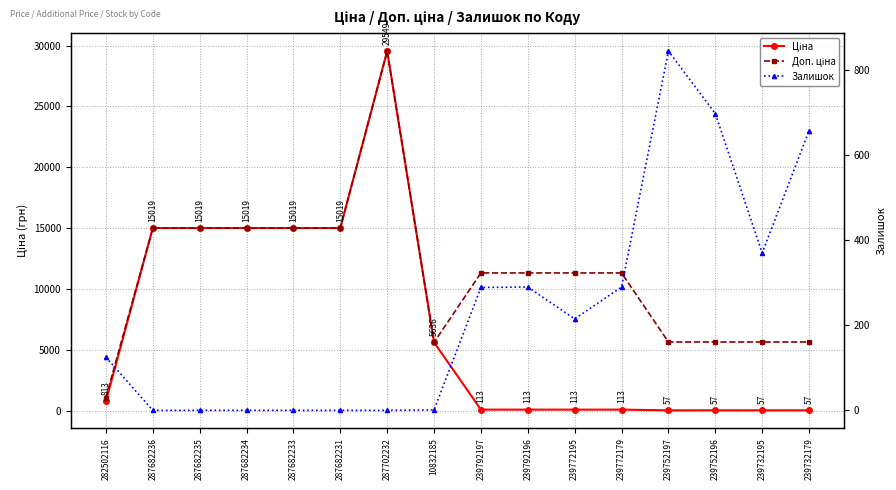

Reading right to left, what are all the values shown in this chart?

Ціна: 239732179=56.7	239732195=56.7	239752196=56.7	239752197=56.7	239772179=113.3	239772195=113.3	239792196=113.3	239792197=113.3	10832185=5636.0	287702232=29548.9	287682231=15019.2	287682233=15019.2	287682234=15019.2	287682235=15019.2	287682236=15019.2	282502116=813.0
Доп. ціна: 239732179=5667.0	239732195=5667.0	239752196=5667.0	239752197=5667.0	239772179=11334.0	239772195=11334.0	239792196=11334.0	239792197=11334.0	10832185=5636.0	287702232=29548.9	287682231=15019.2	287682233=15019.2	287682234=15019.2	287682235=15019.2	287682236=15019.2	282502116=1101.8
Залишок: 239732179=658.0	239732195=370.0	239752196=698.0	239752197=845.0	239772179=290.0	239772195=215.0	239792196=290.0	239792197=289.0	10832185=1.0	287702232=0.0	287682231=0.0	287682233=0.0	287682234=0.0	287682235=0.0	287682236=0.0	282502116=125.0